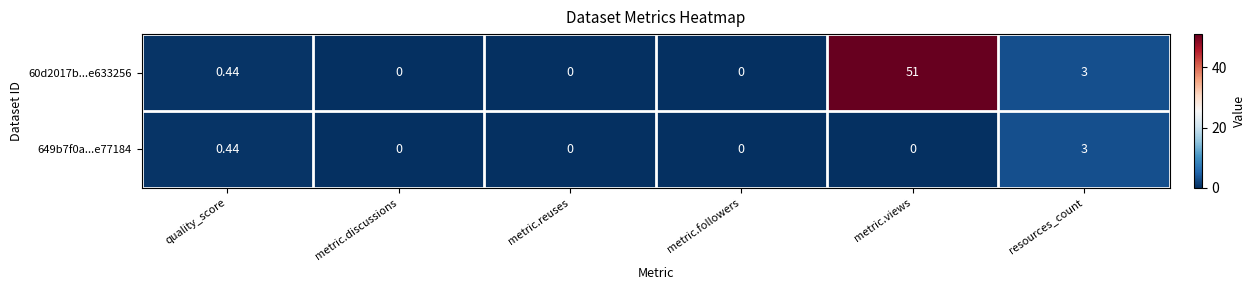

Which category has the highest value in the 649b7f0a...e77184 series?

resources_count